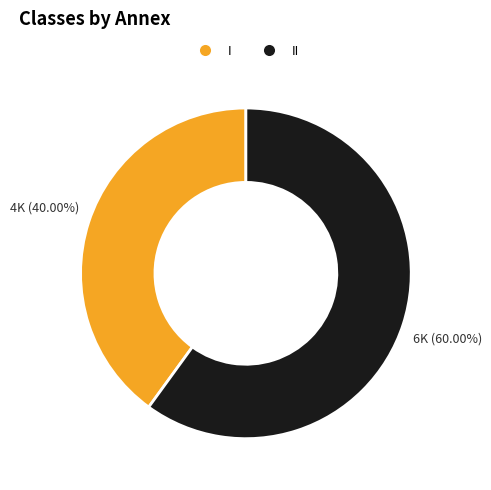

How many segments does this pie chart have?

2